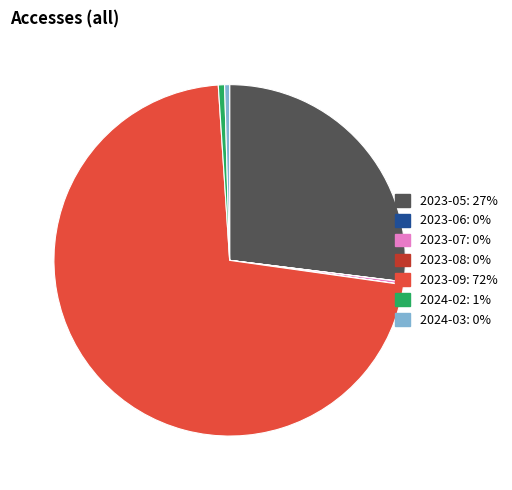

What is the ratio of the value at 2023-05 to the value at 2024-03?

58.8